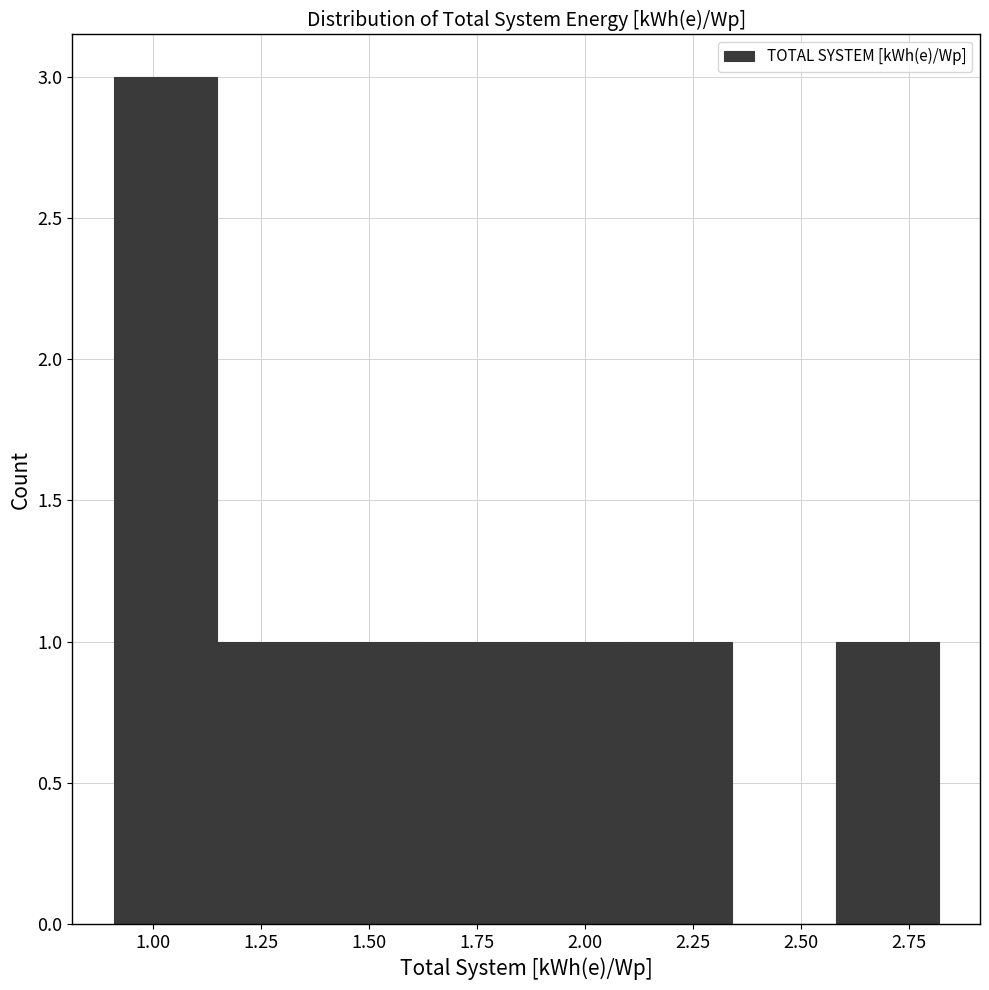

Reading left to right, list every bar in this chart as the range it spans on the x-axis followed by its height. Neither the bar edges nor the heights are printed on the chart, so give them approximately, as read against the axes.

0.90 to 1.15: 3
1.15 to 1.40: 1
1.40 to 1.65: 1
1.65 to 1.85: 1
1.85 to 2.10: 1
2.10 to 2.35: 1
2.35 to 2.60: 0
2.60 to 2.80: 1